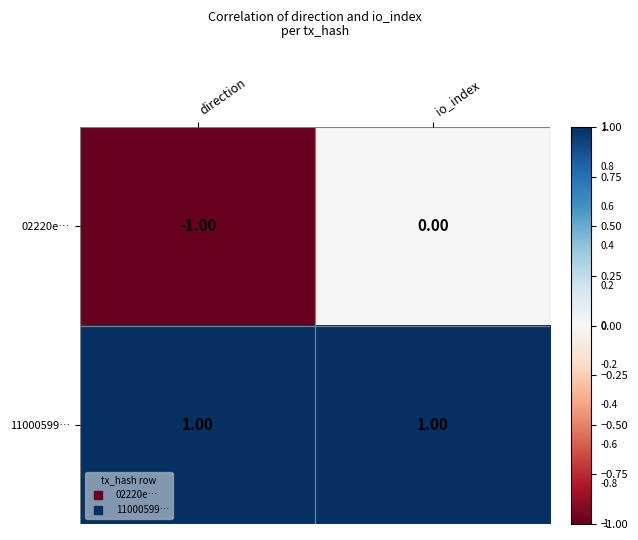

Which series changed the most between direction and io_index?

02220e…